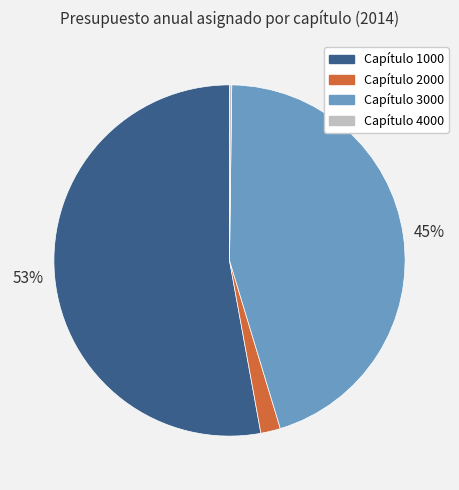

Which slice is the largest?

Capítulo 1000